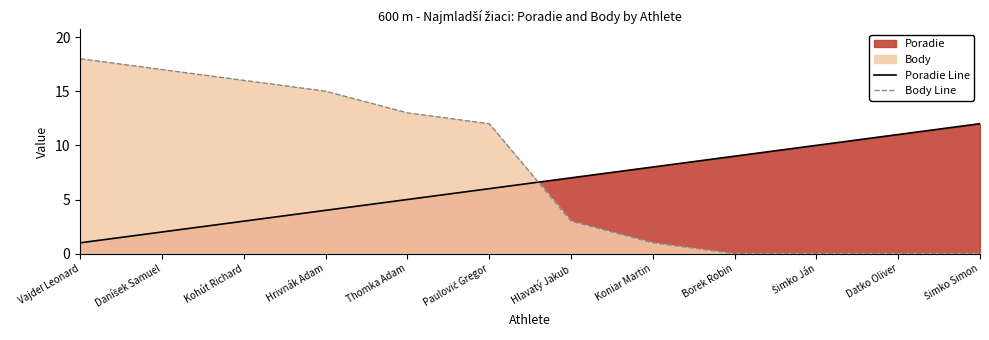

What is the label of the 7th point from the left?

Hlavatý Jakub